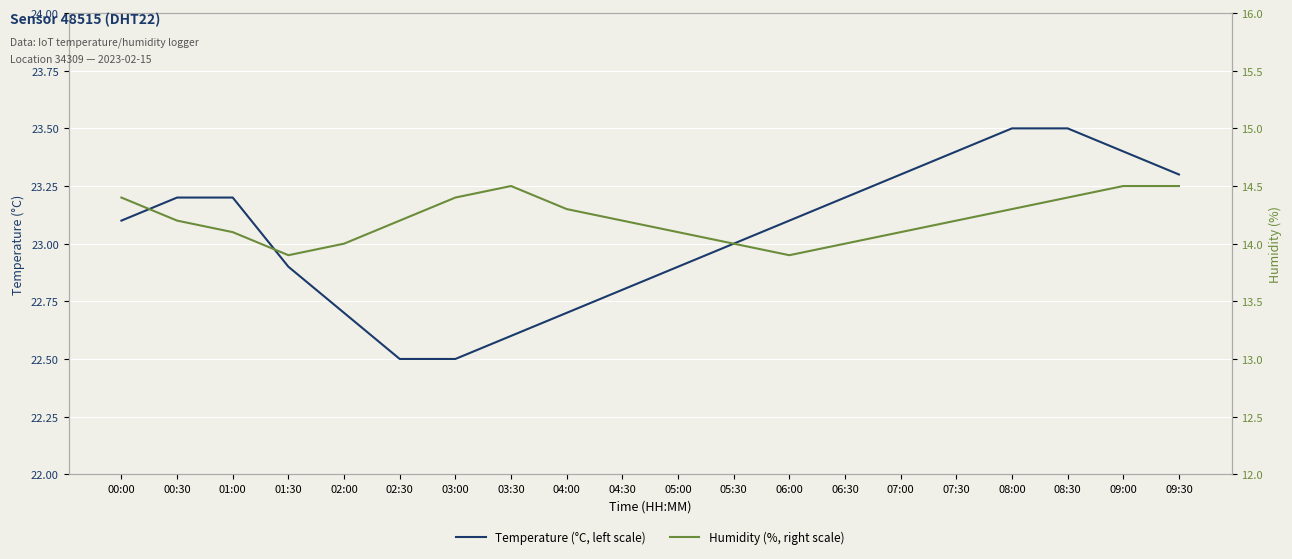

In Humidity (%, right scale), how many points are higher than both neighbors (excluding endpoints)?

1